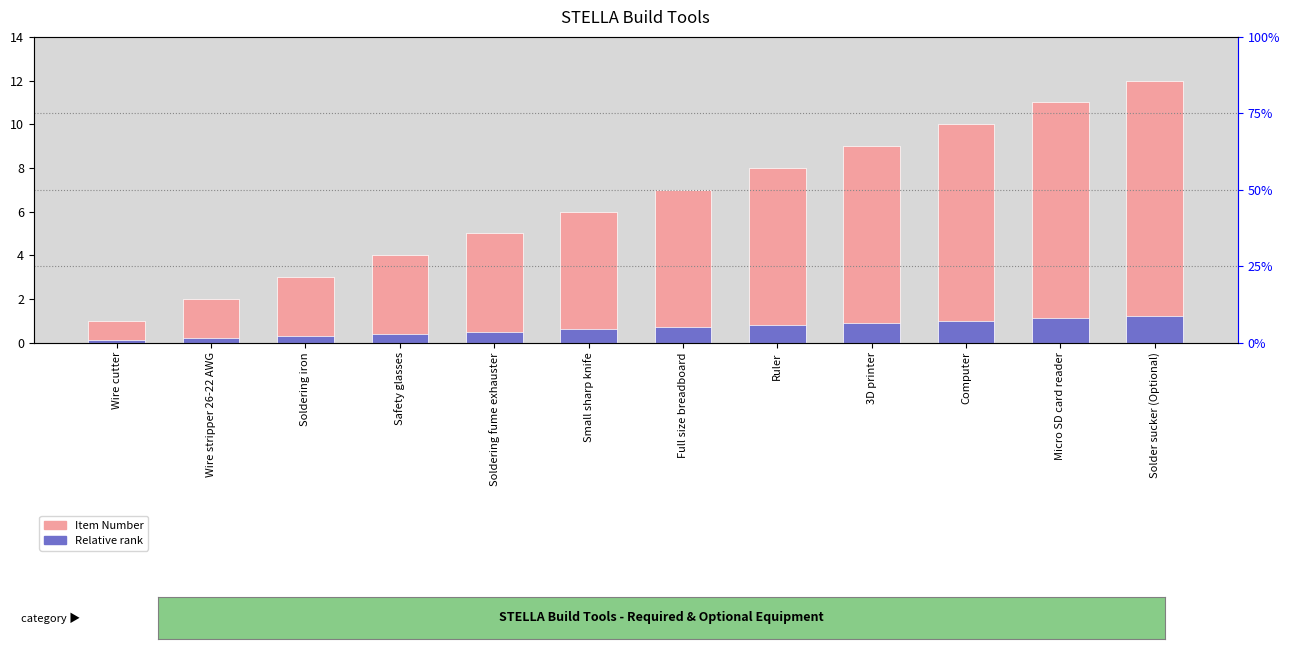

How many bars are there in total?

24